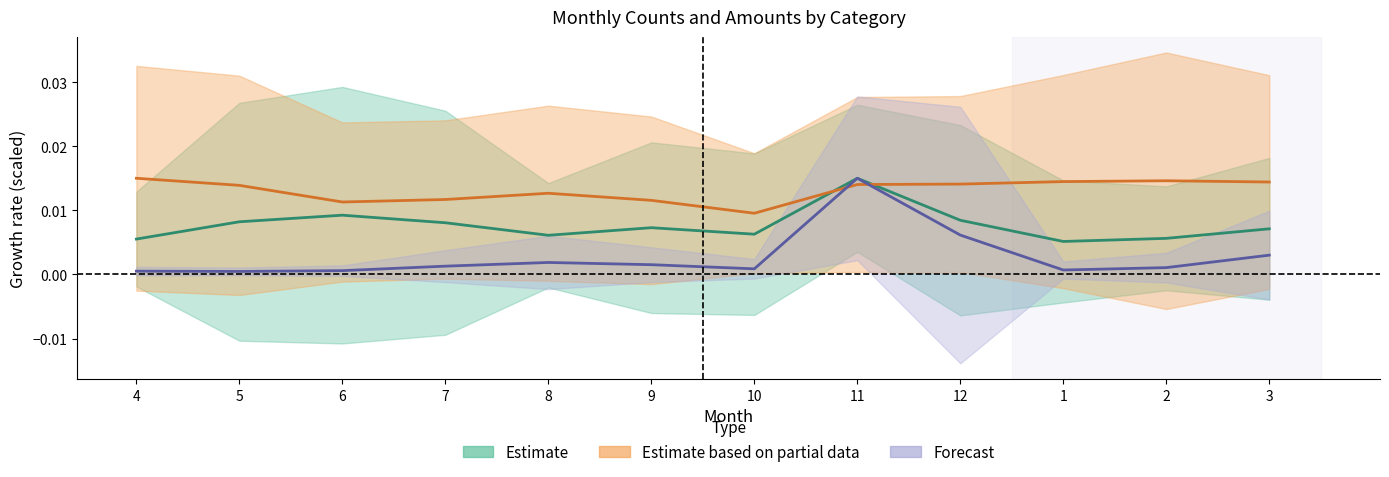

True or false: v_count and hxu_count cross at least once.

False